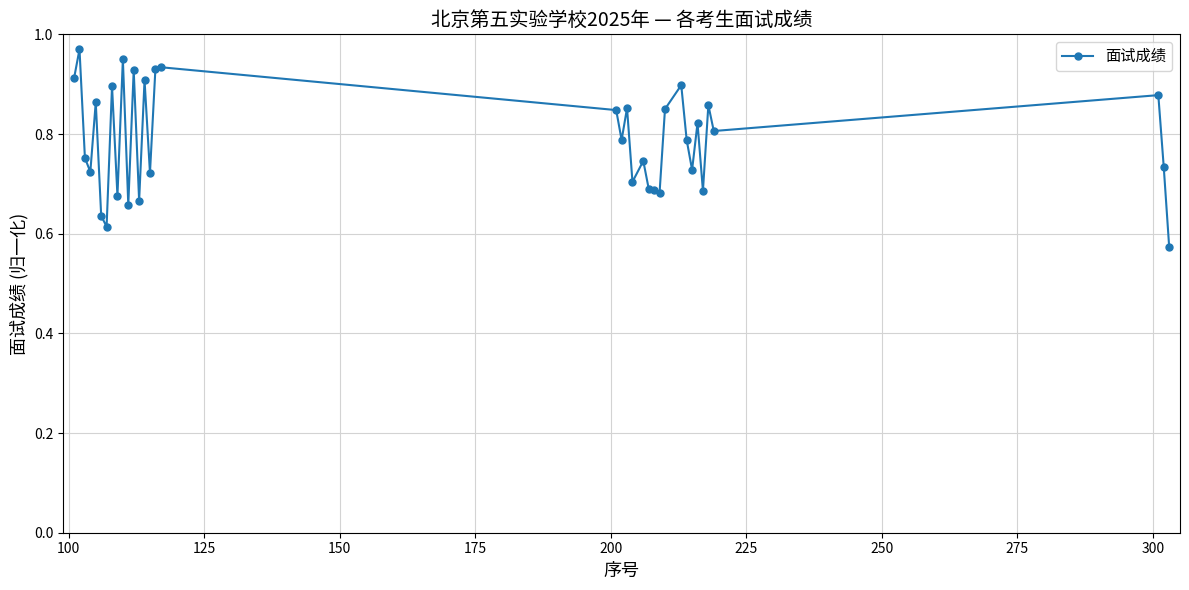

What is the difference between the maximum and minimum values?

0.4